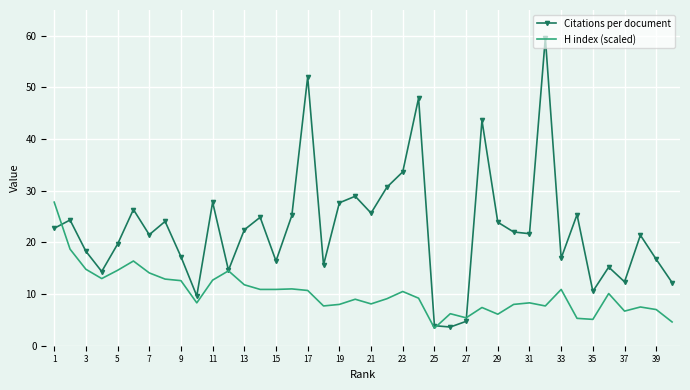

What is the maximum value for H index (scaled)?

27.8